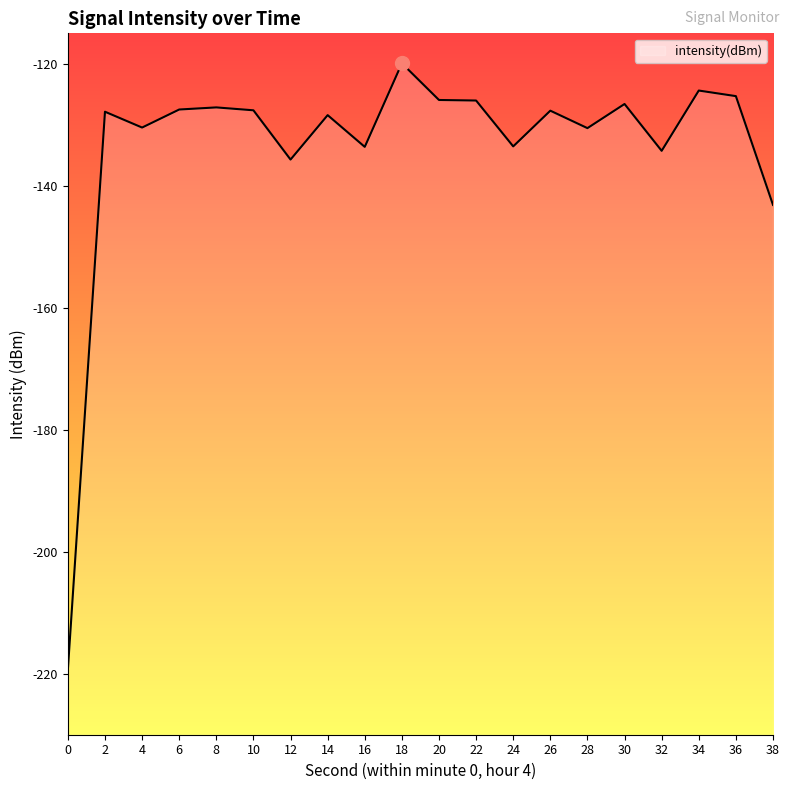

What is the difference between the values at 36 and 30?

1.3